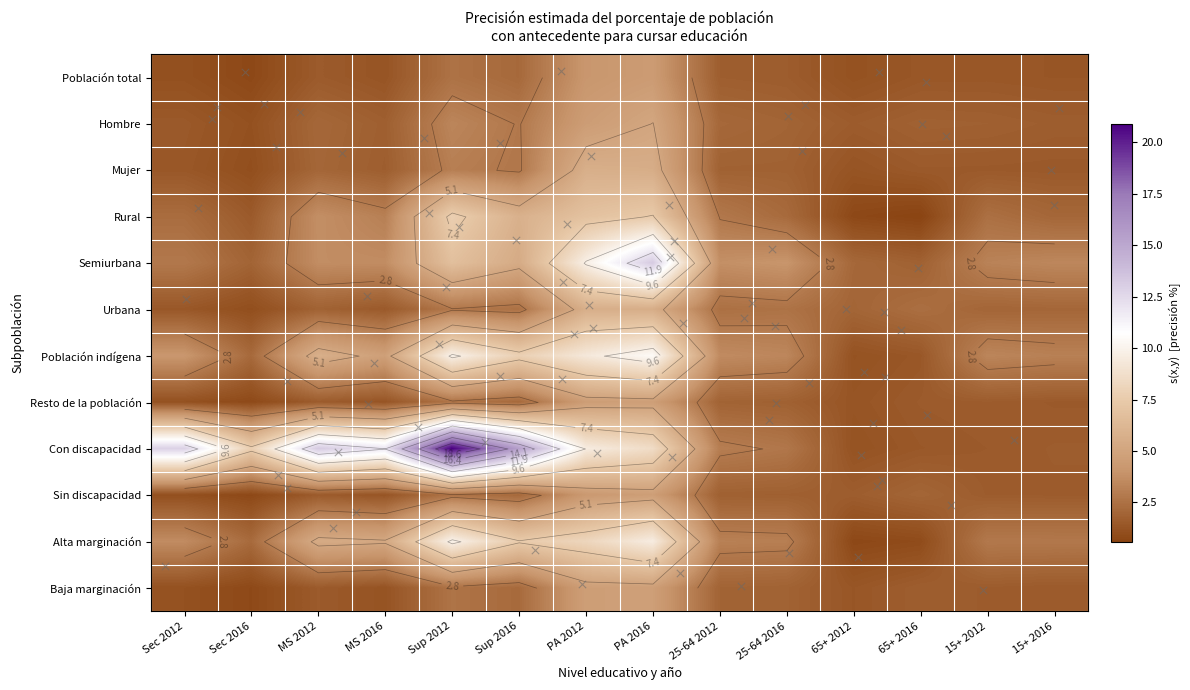

Which series changed the most between Sup 2016 and 65+ 2016?

Con discapacidad